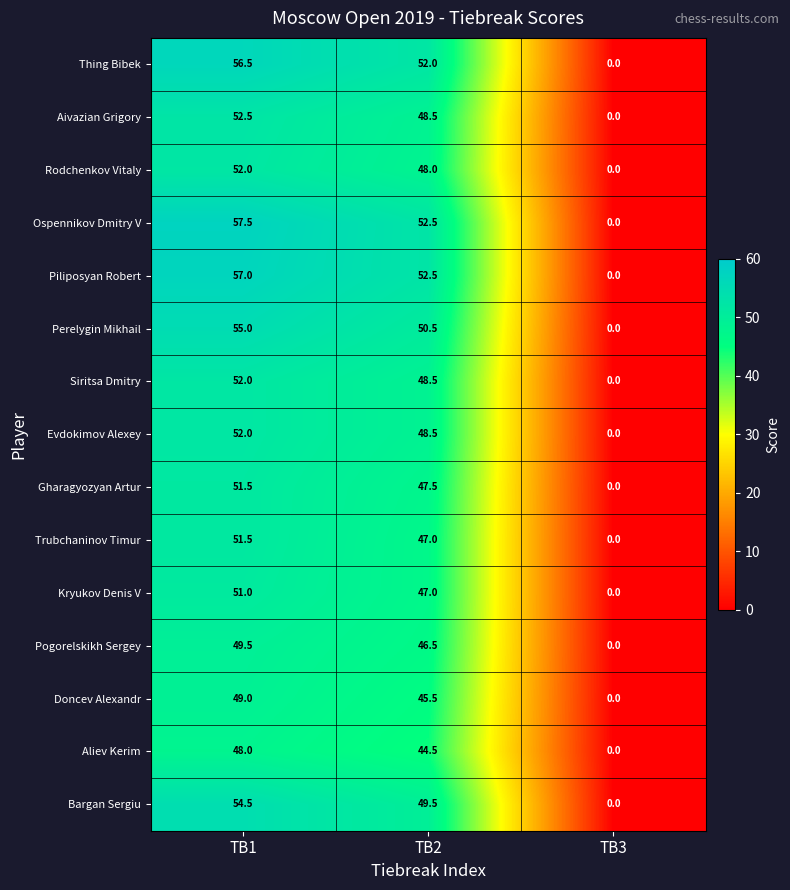

What is the difference between the highest and lowest values at TB1?

9.5